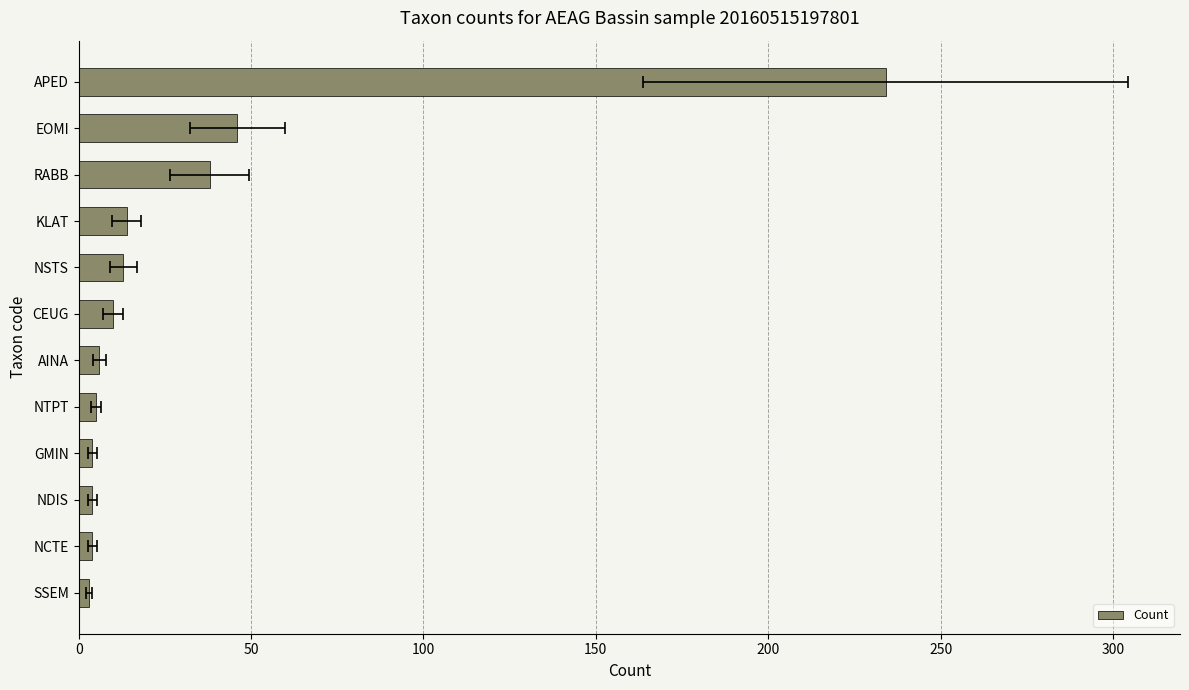

What is the change in value from SSEM to EOMI?

+43